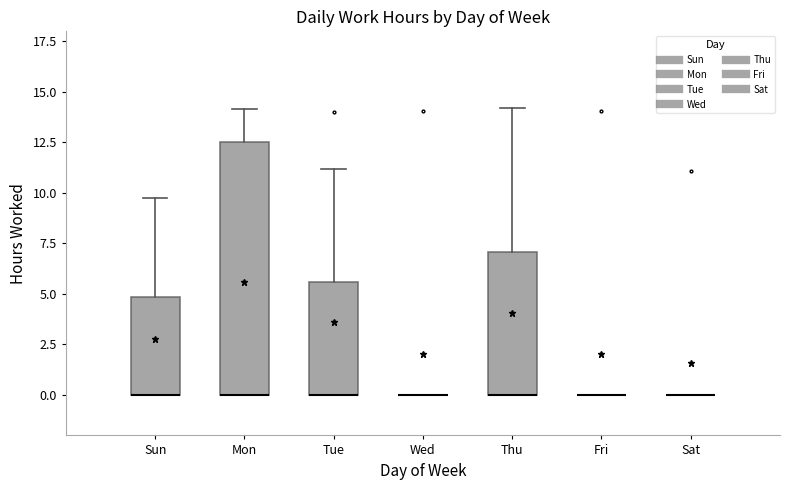

Comparing the boxes themselves (not the whiskers), which one is the tallest?

Mon